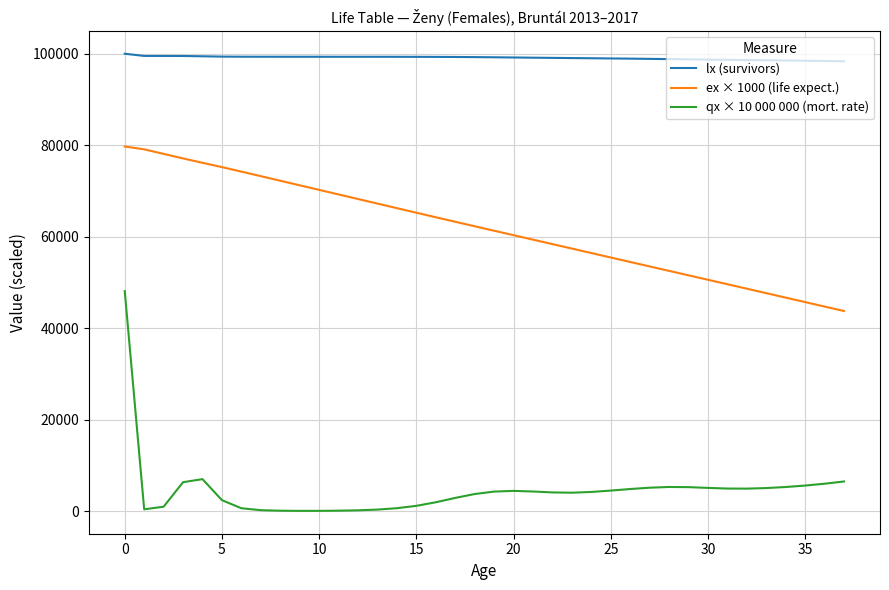

True or false: ex × 1000 (life expect.) and qx × 10 000 000 (mort. rate) intersect in this chart.

False